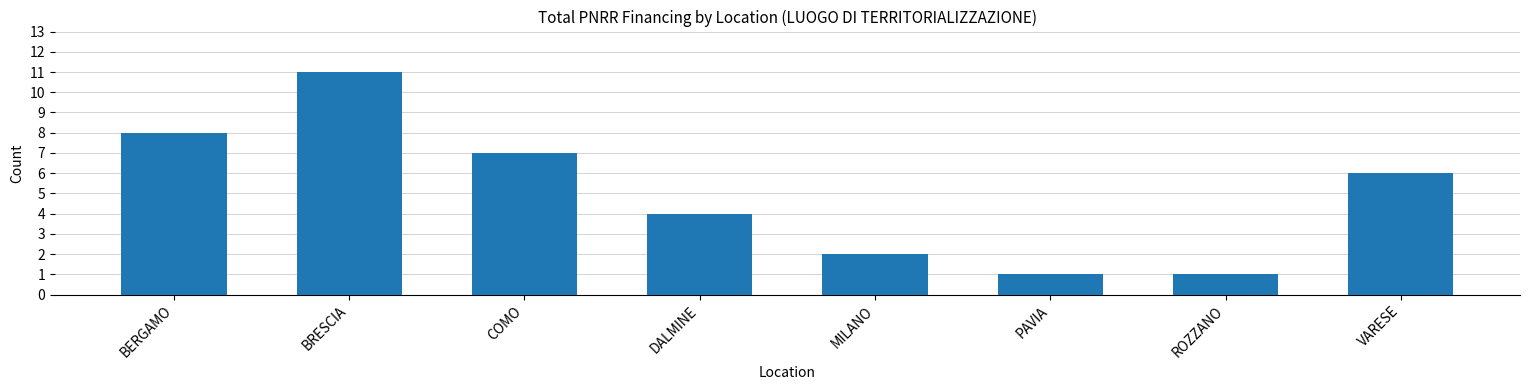

Between VARESE and PAVIA, which is larger?

VARESE